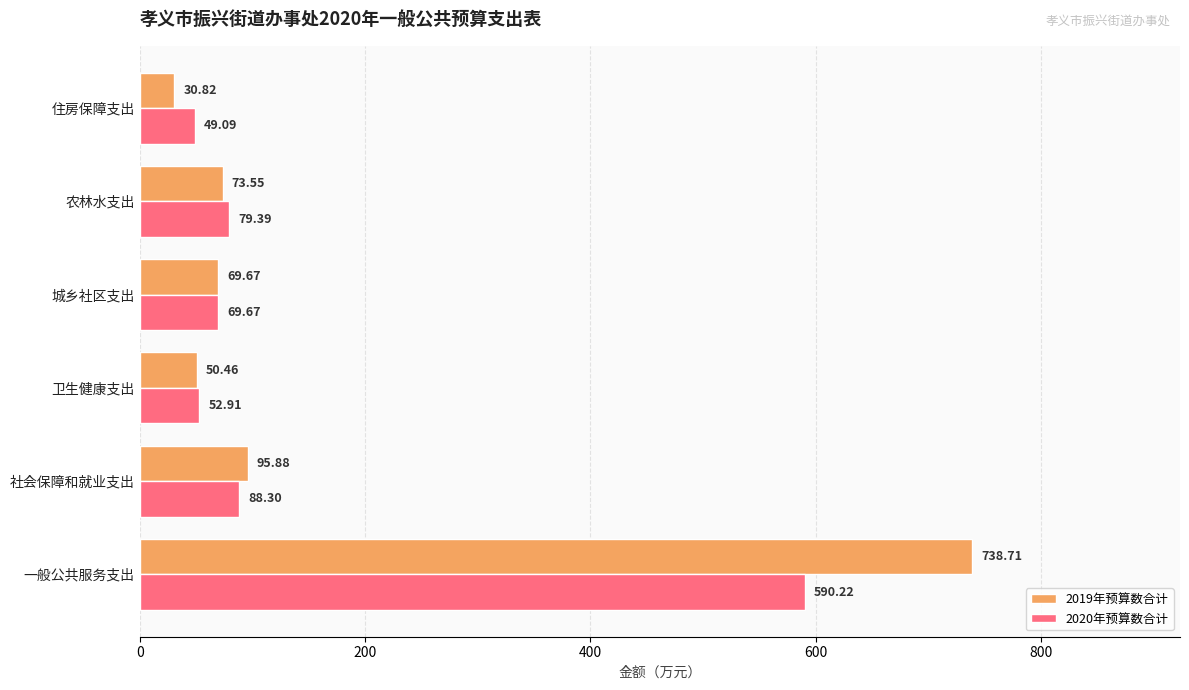

Between 一般公共服务支出 and 城乡社区支出, which series saw the biggest shift?

2019年预算数合计